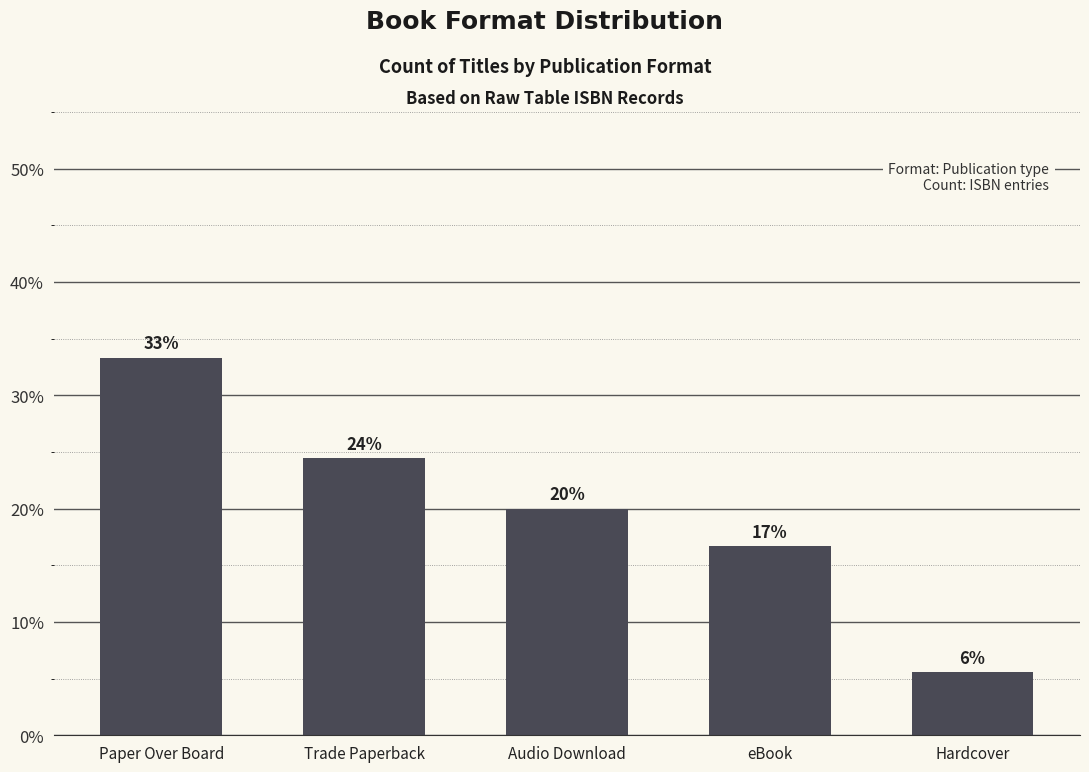

Are the bars horizontal?

No